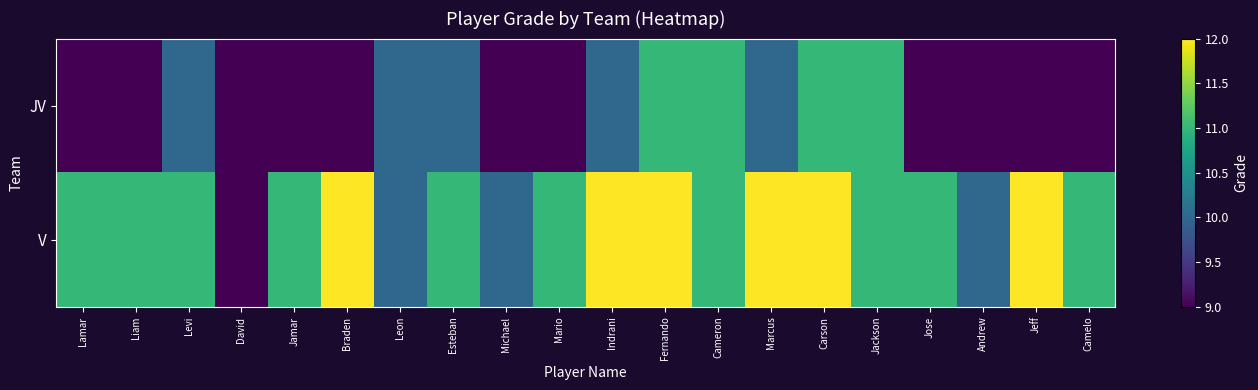

Reading left to right, list all the values displayed in this chart.

JV: Lamar=9	Liam=9	Levi=10	David=9	Jamar=9	Braden=9	Leon=10	Esteban=10	Michael=9	Mario=9	Indrani=10	Fernando=11	Cameron=11	Marcus=10	Carson=11	Jackson=11	Jose=9	Andrew=9	Jeff=9	Camelo=9
V: Lamar=11	Liam=11	Levi=11	David=9	Jamar=11	Braden=12	Leon=10	Esteban=11	Michael=10	Mario=11	Indrani=12	Fernando=12	Cameron=11	Marcus=12	Carson=12	Jackson=11	Jose=11	Andrew=10	Jeff=12	Camelo=11